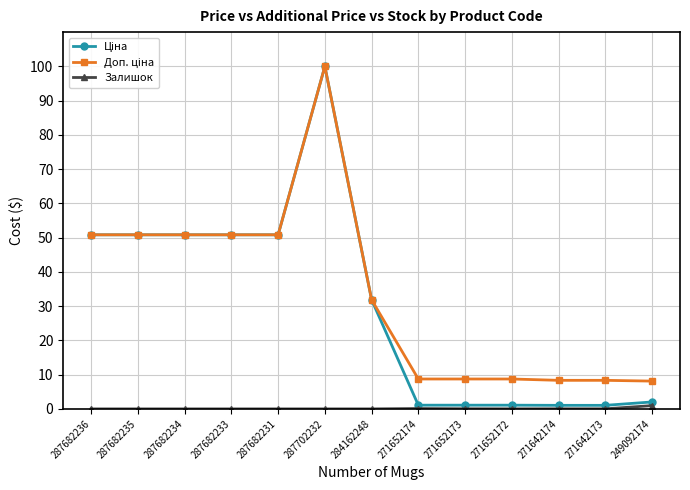

What is the total value across all series at 287682233?

101.7